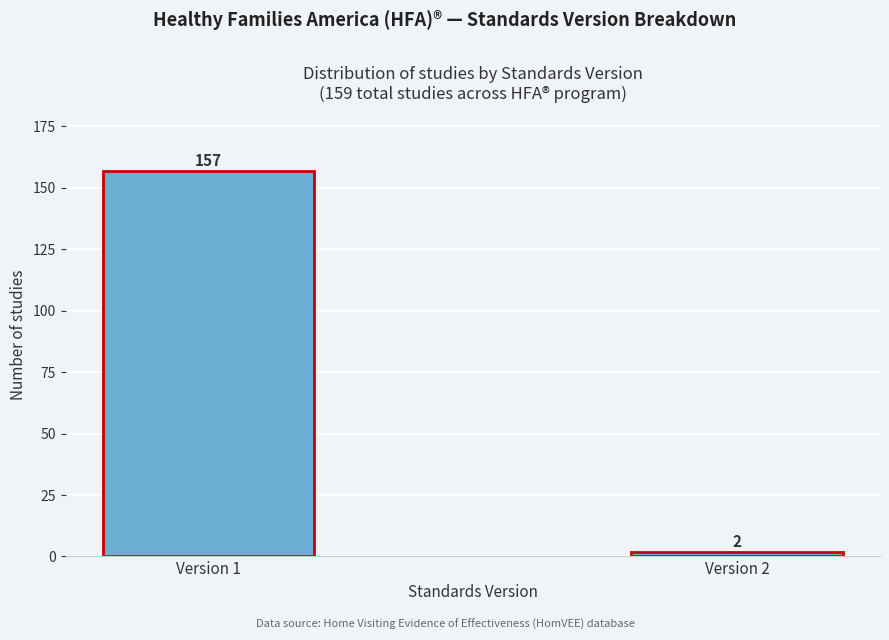

Reading left to right, extract all data points from this chart.

157	2